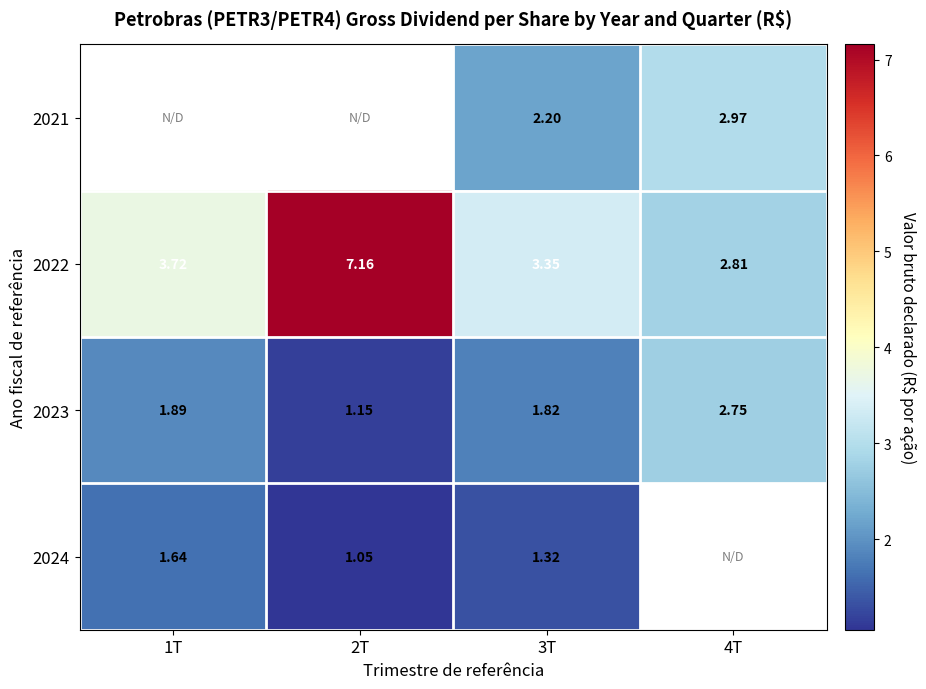

Is the value of 2024 at 1T greater than the value of 2023 at 4T?

No